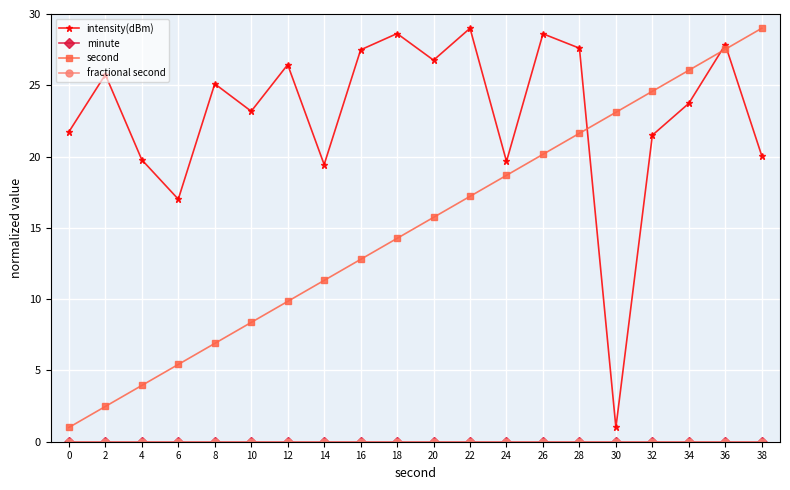

What is the greatest value displayed?

29.0